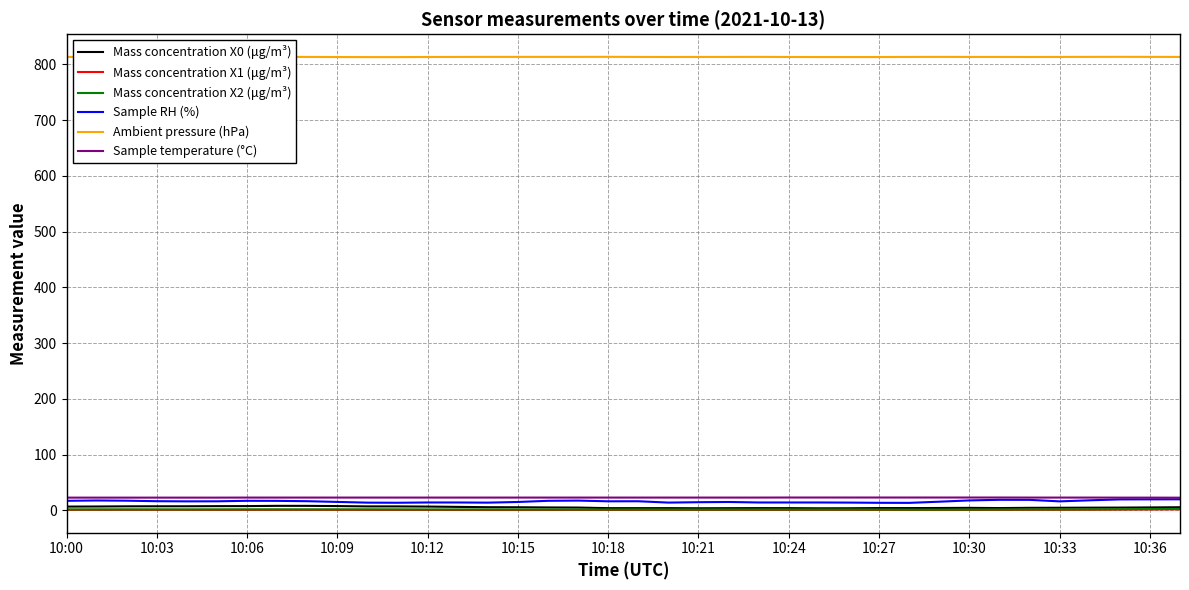

True or false: Ambient pressure (hPa) and Mass concentration X0 (μg/m³) intersect in this chart.

False